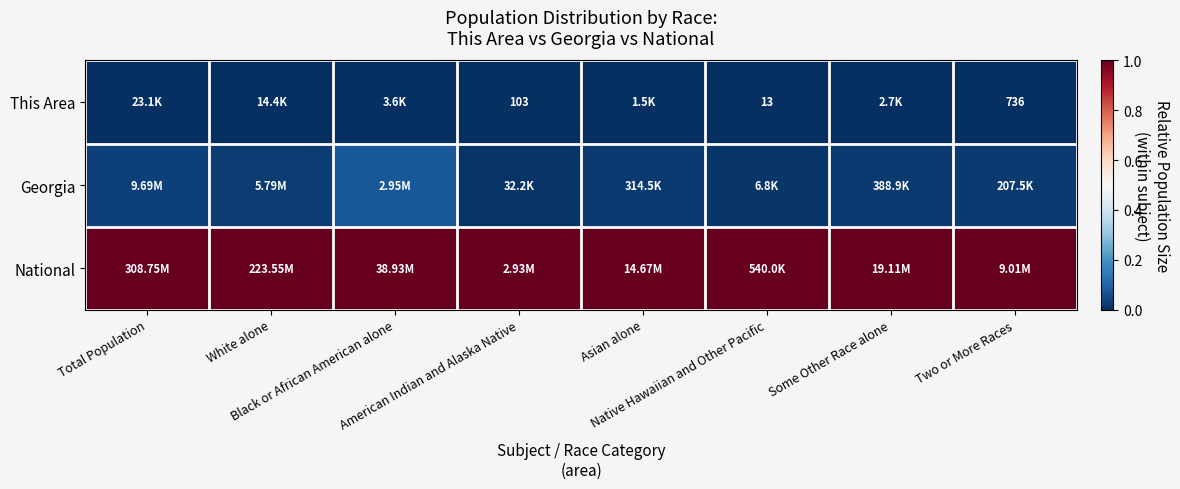

What is the approximate value of National at Two or More Races?

1.0